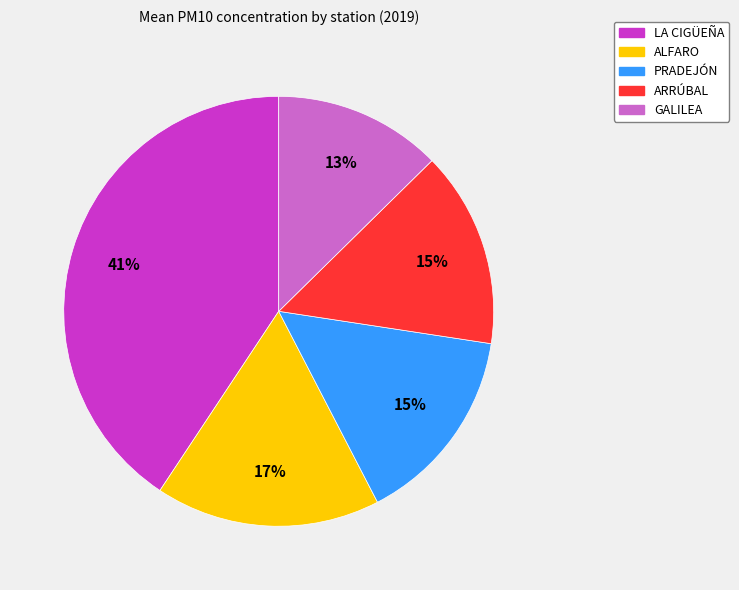

How many segments does this pie chart have?

5